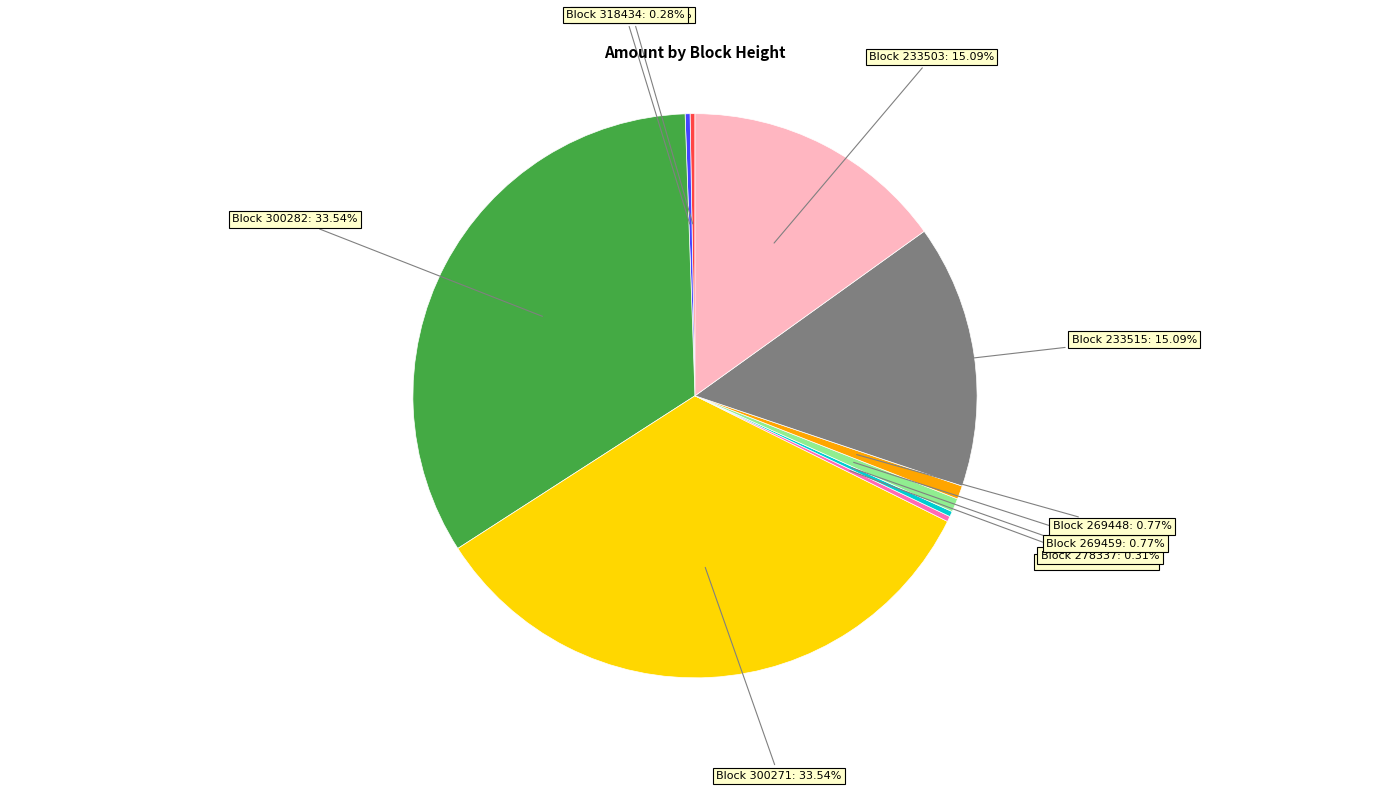

Is there a majority slice in this chart?

No